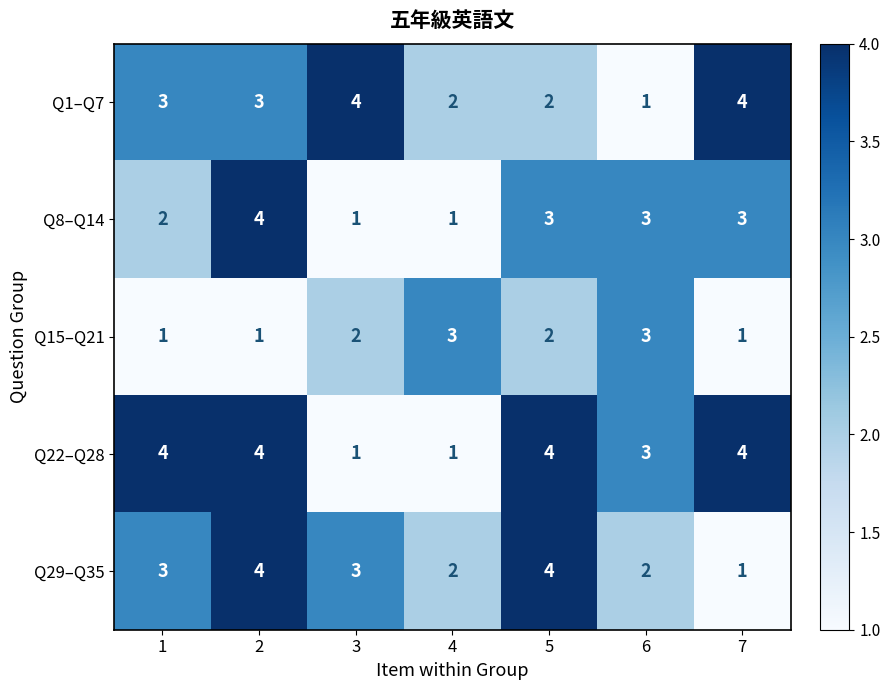

What is the spread (max minus min) of values at 3?

3